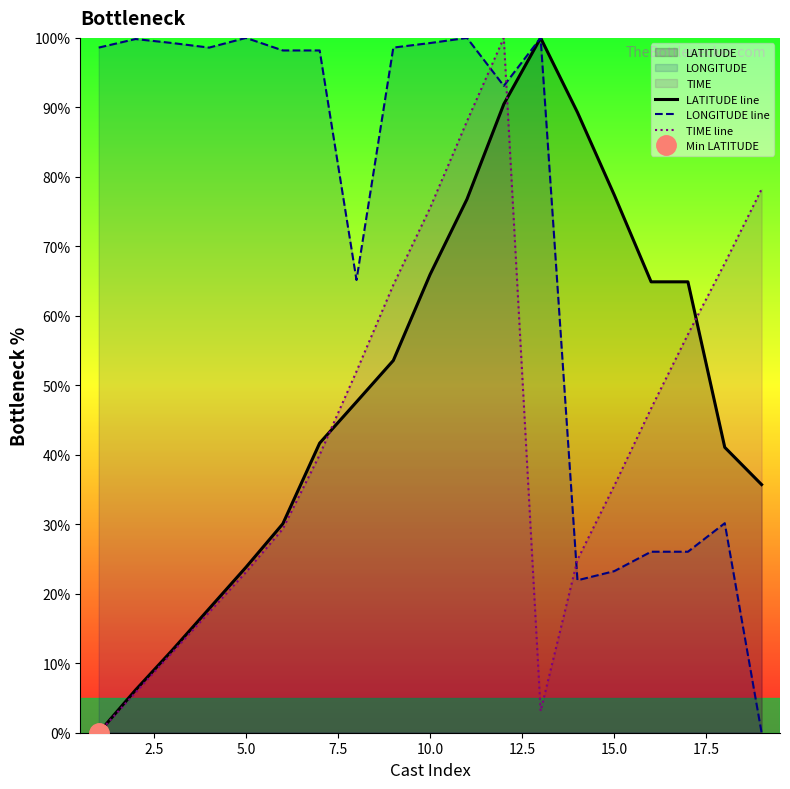

The value of TIME line at 5.0 is 7.7. True or false?

False